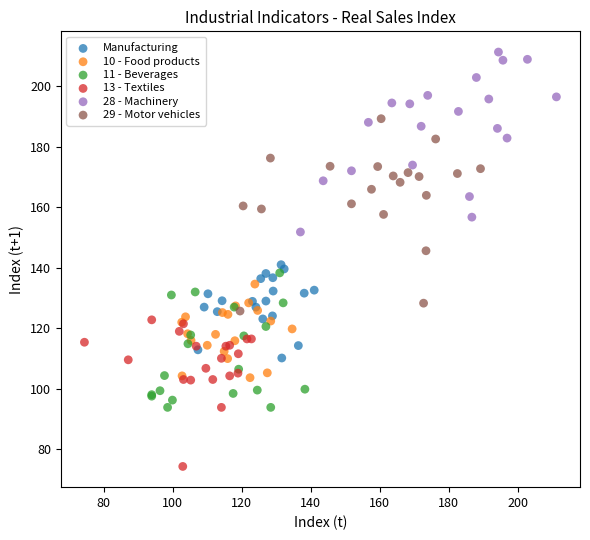

Which series contains the lowest Y value?

13 - Textiles